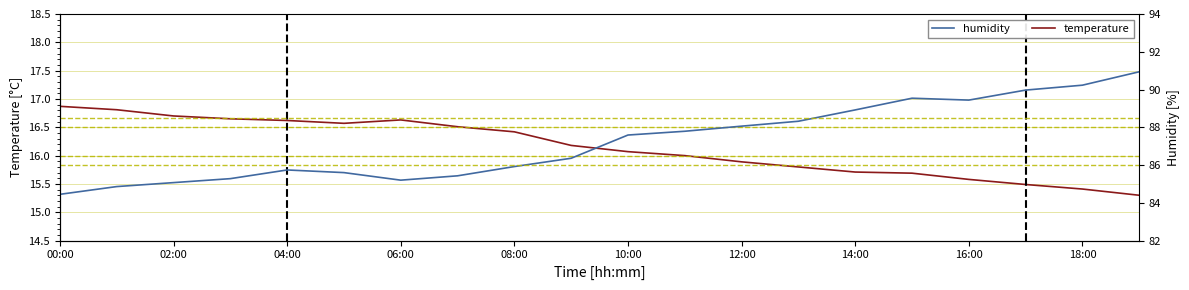

What is the greatest value displayed?

90.9